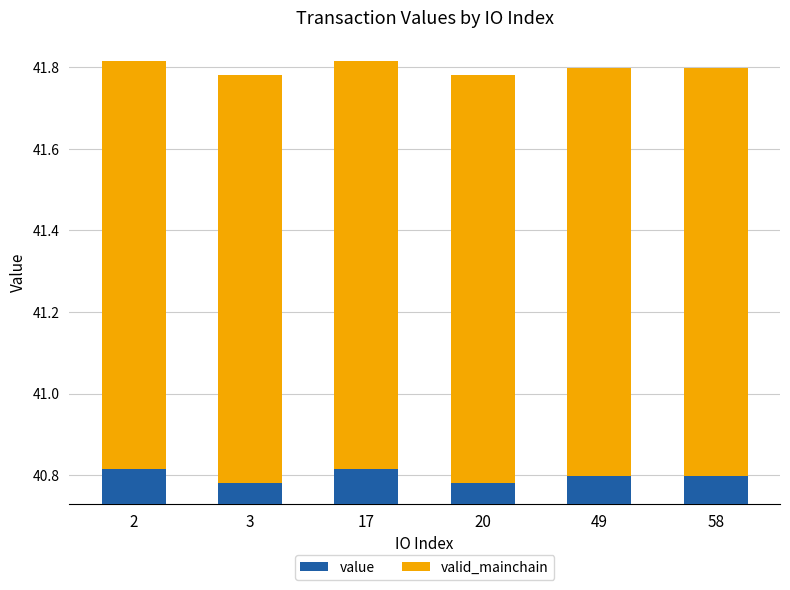

The value series shows 40.8 at 20. True or false?

True